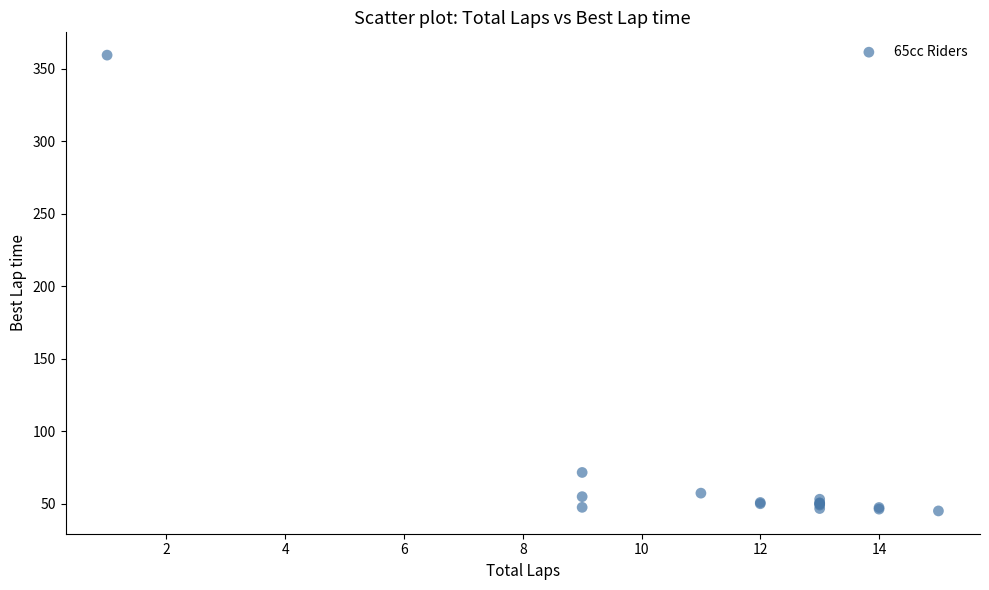

What Y value in the scatter plot is closest to 202?

71.6